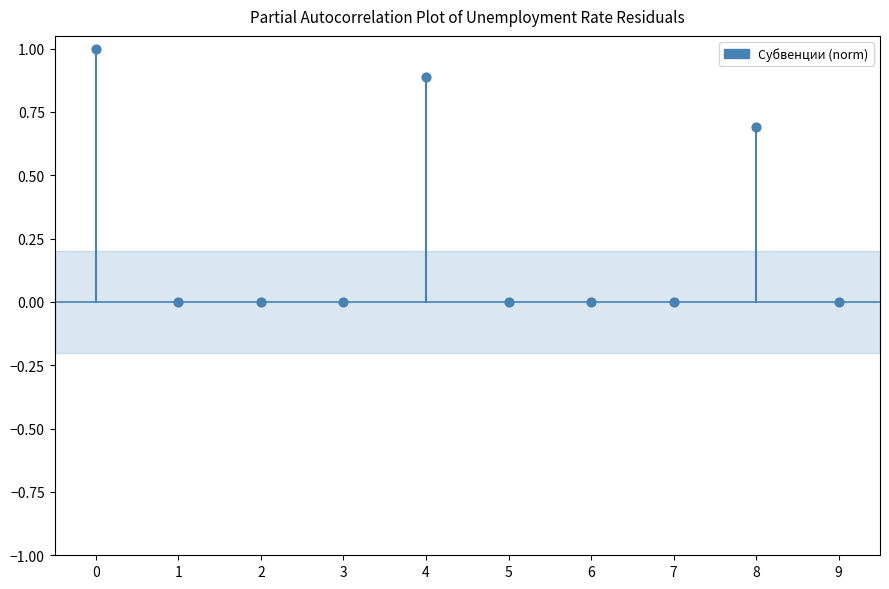

What is the average Y value?

0.3